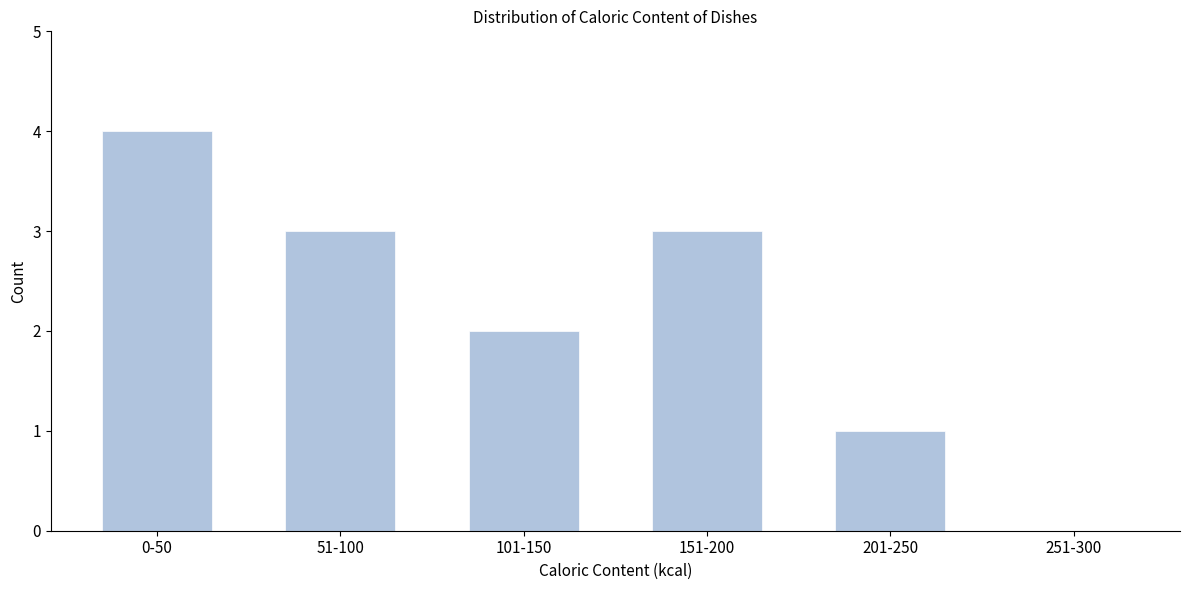

Reading right to left, extract all data points from this chart.

251-300=0	201-250=1	151-200=3	101-150=2	51-100=3	0-50=4